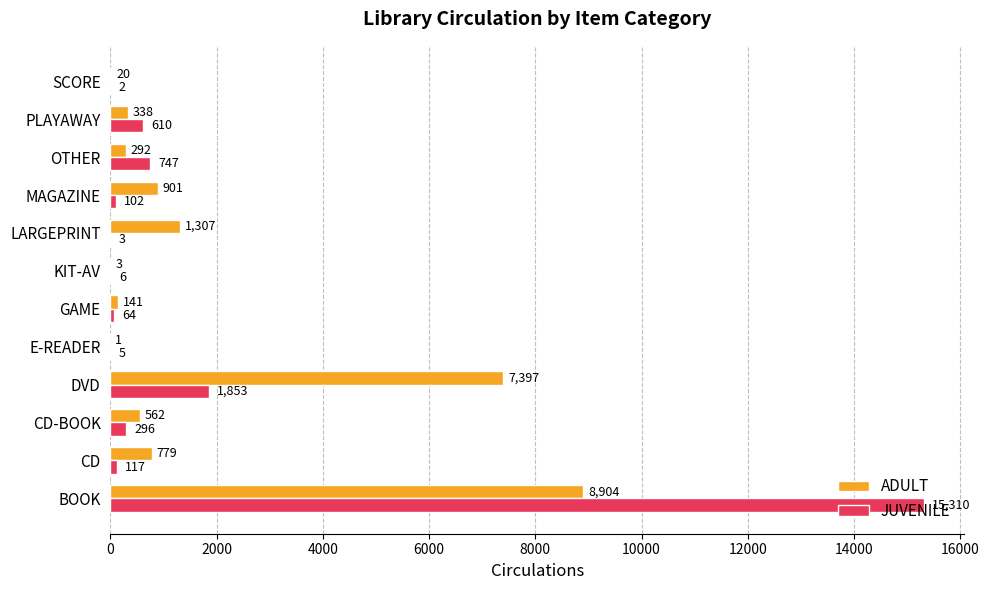

What is the sum of all JUVENILE values?

19115